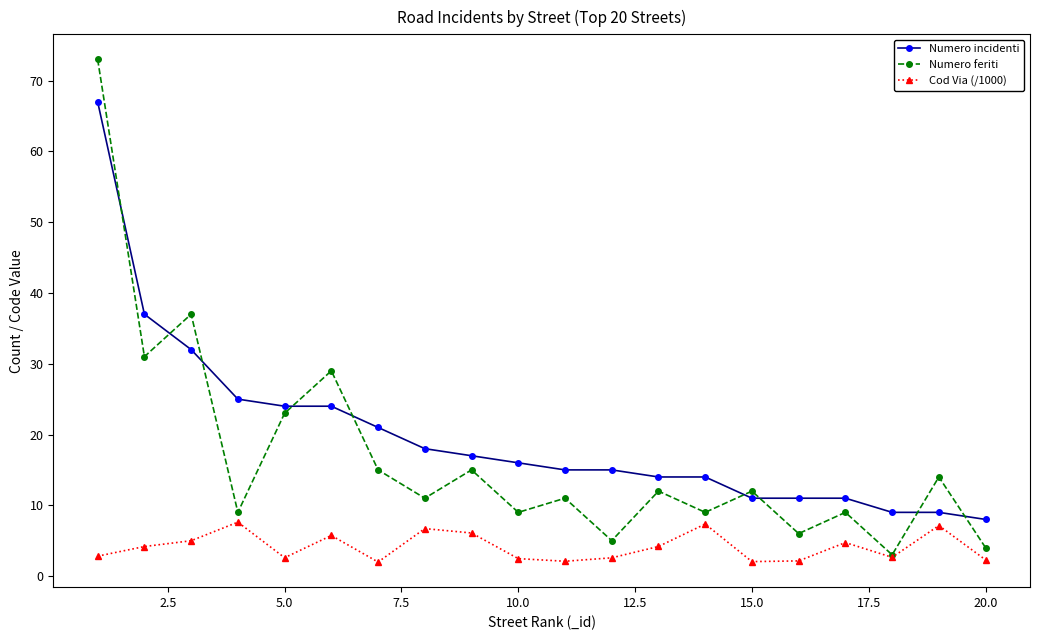

True or false: Cod Via (/1000) and Numero incidenti cross at least once.

False